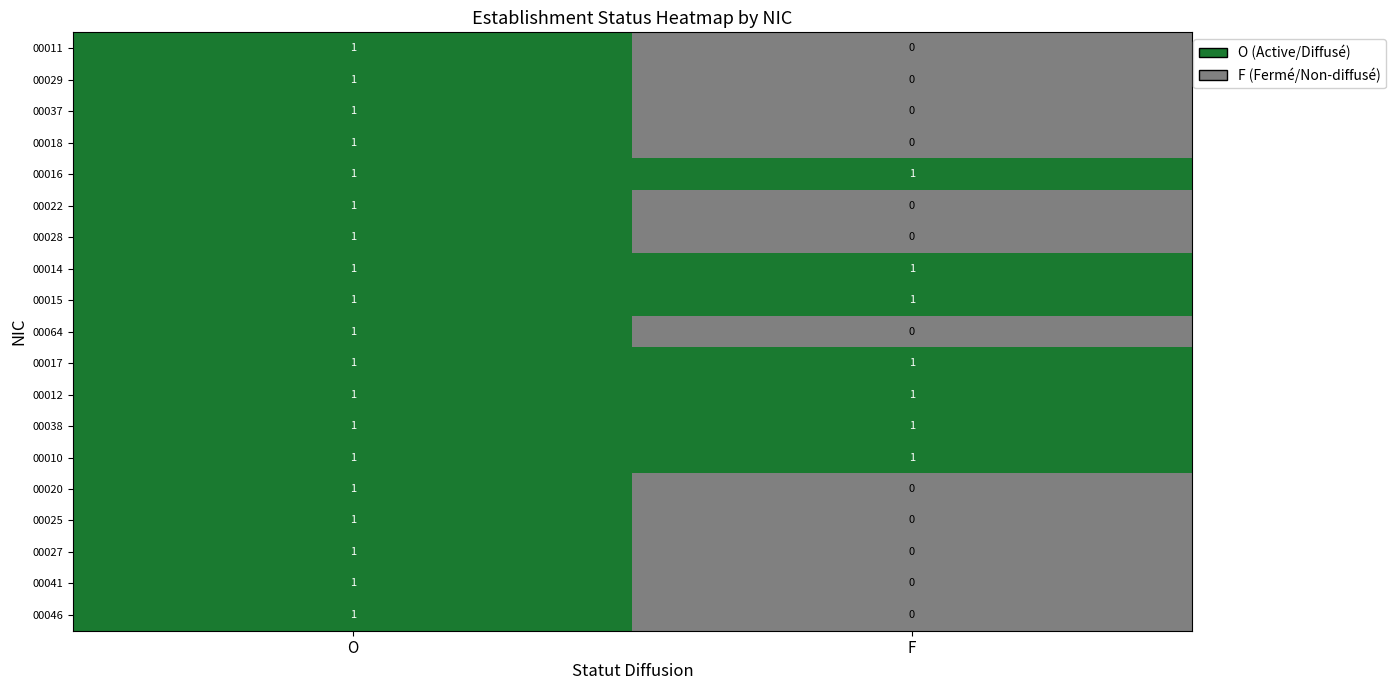

Where is 00020 nearest to the value 0?

F